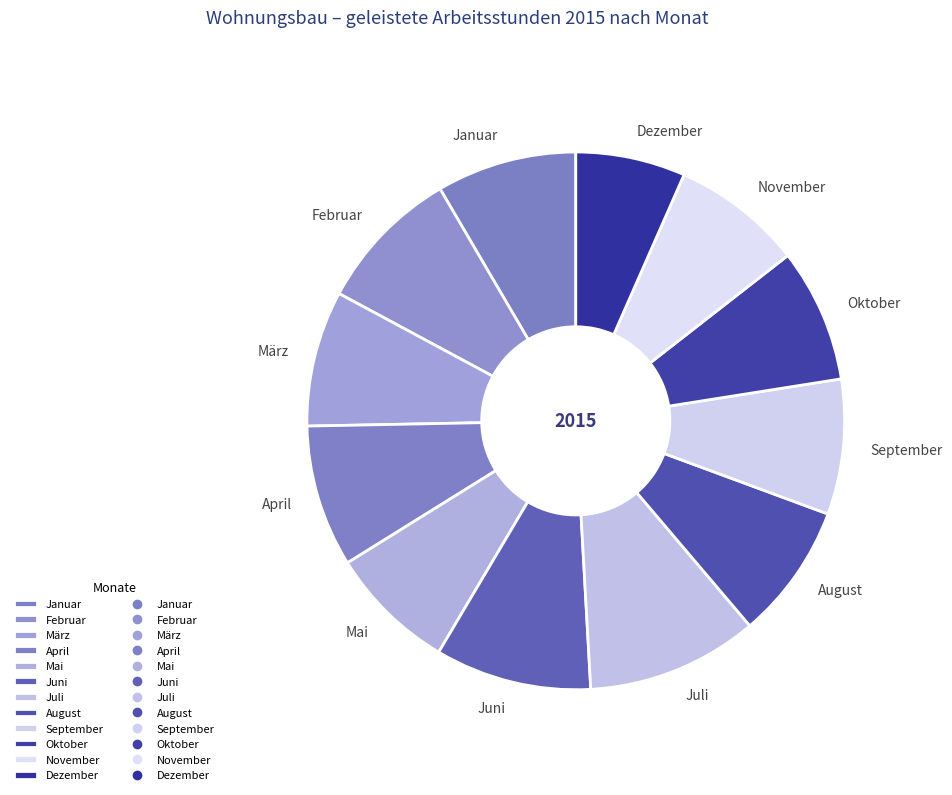

The Januar slice represents 21% of the pie. True or false?

False